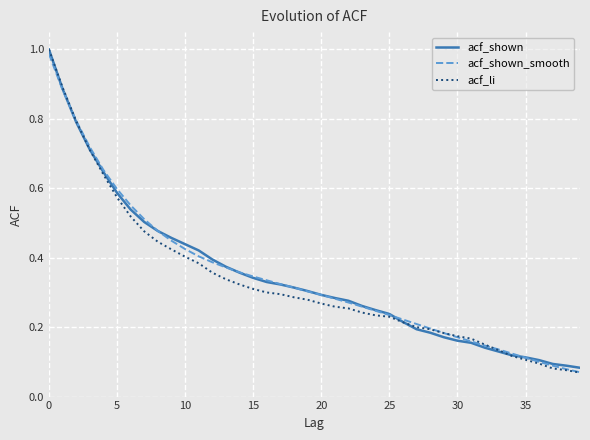

Which series has the largest range (max minus min)?

acf_li